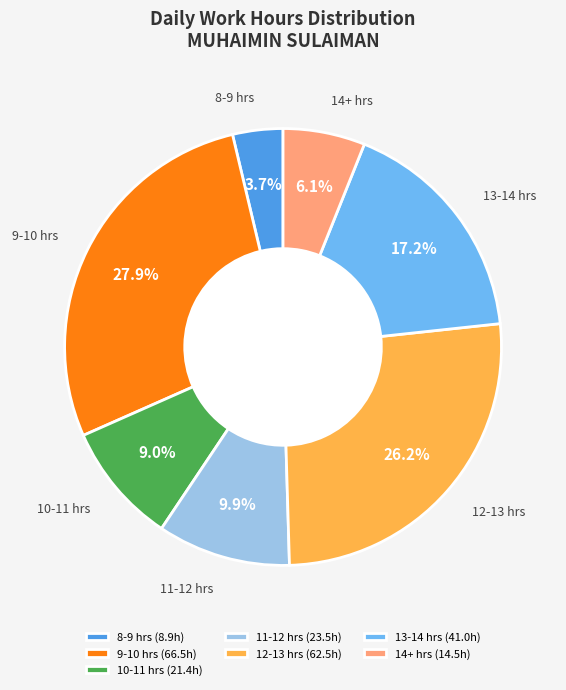

What is the largest slice in the pie chart?

9-10 hrs (66.5h)